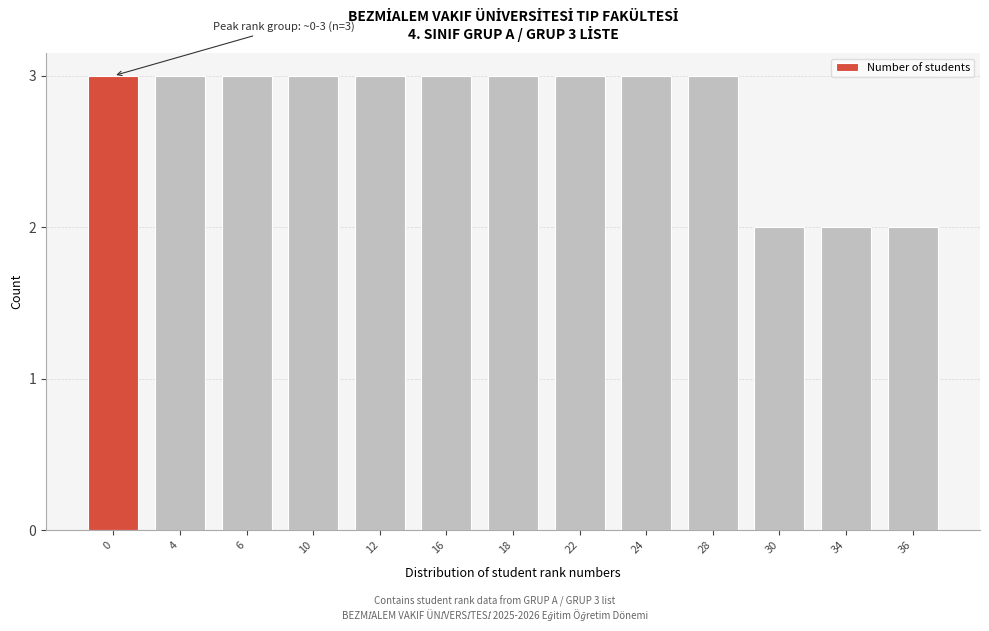

Reading left to right, list all the values displayed in this chart.

3	3	3	3	3	3	3	3	3	3	2	2	2